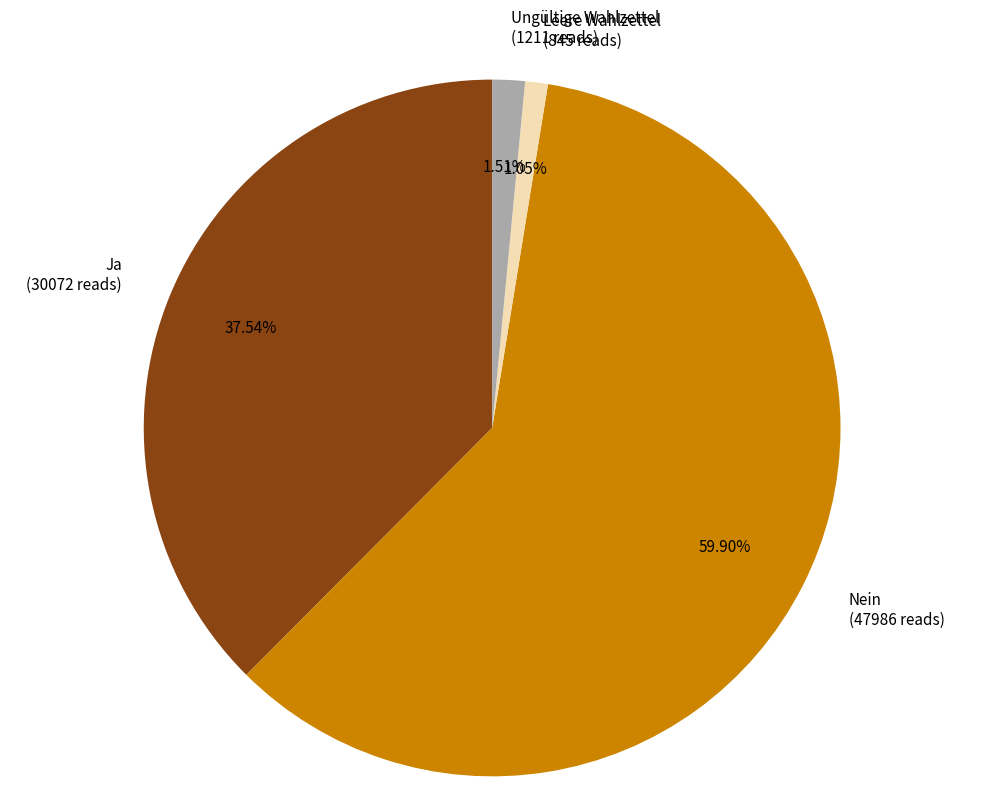

Which has a higher value, Ja or Nein?

Nein